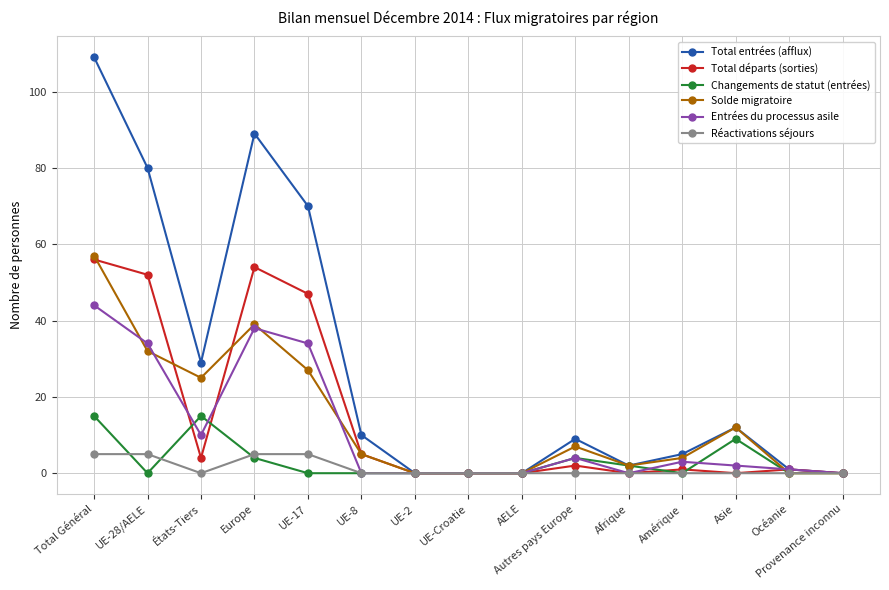

What is the label of the 10th point from the right?

UE-8